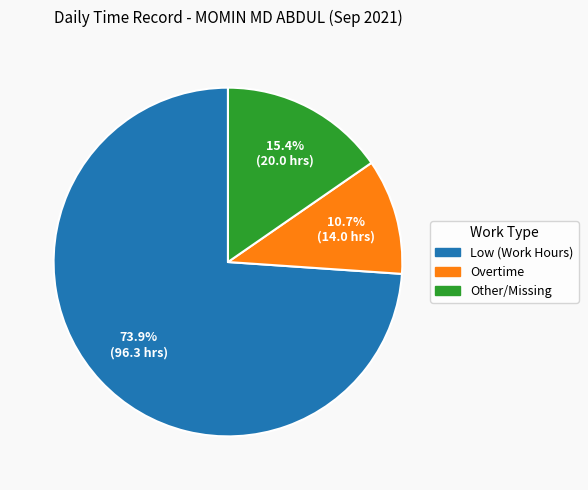

Is there a majority slice in this chart?

Yes